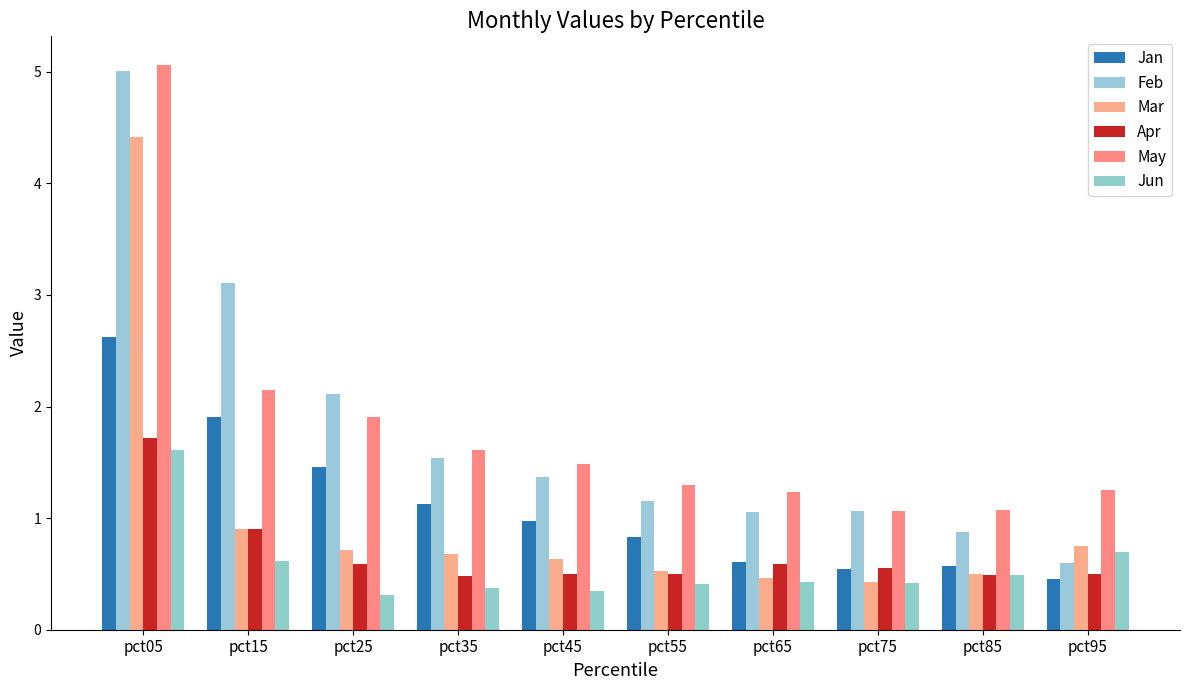

At pct05, list the series in order from largest to smallest.

May, Feb, Mar, Jan, Apr, Jun